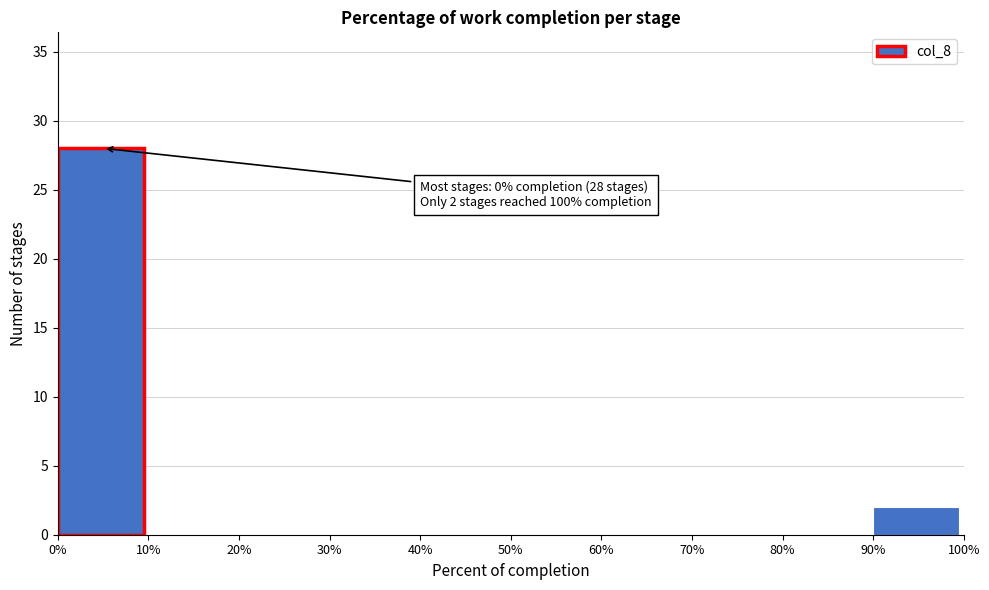

Over which range of the x-axis is the bar tallest?

0% to 10%